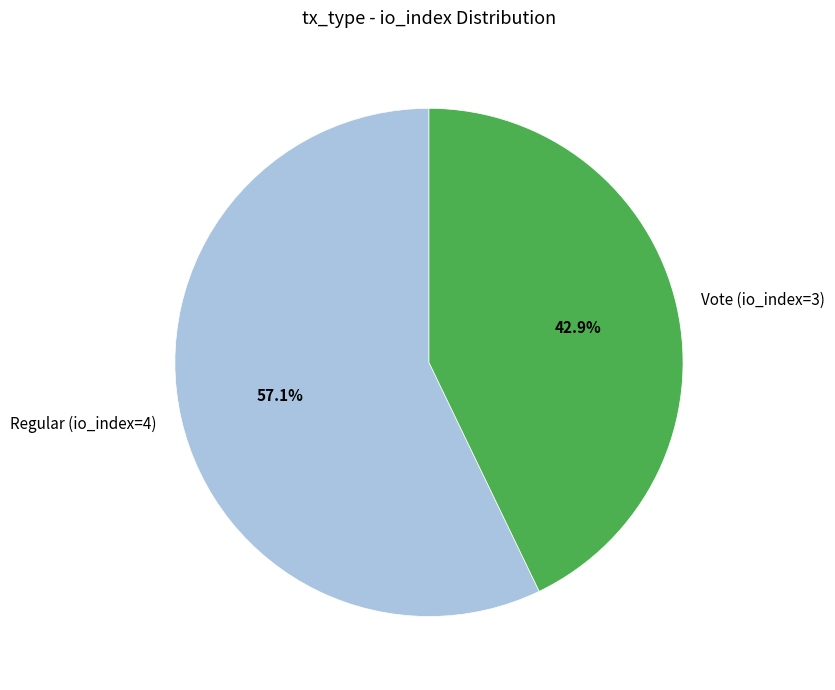

Rank the categories by value from highest to lowest.

Regular (io_index=4), Vote (io_index=3)